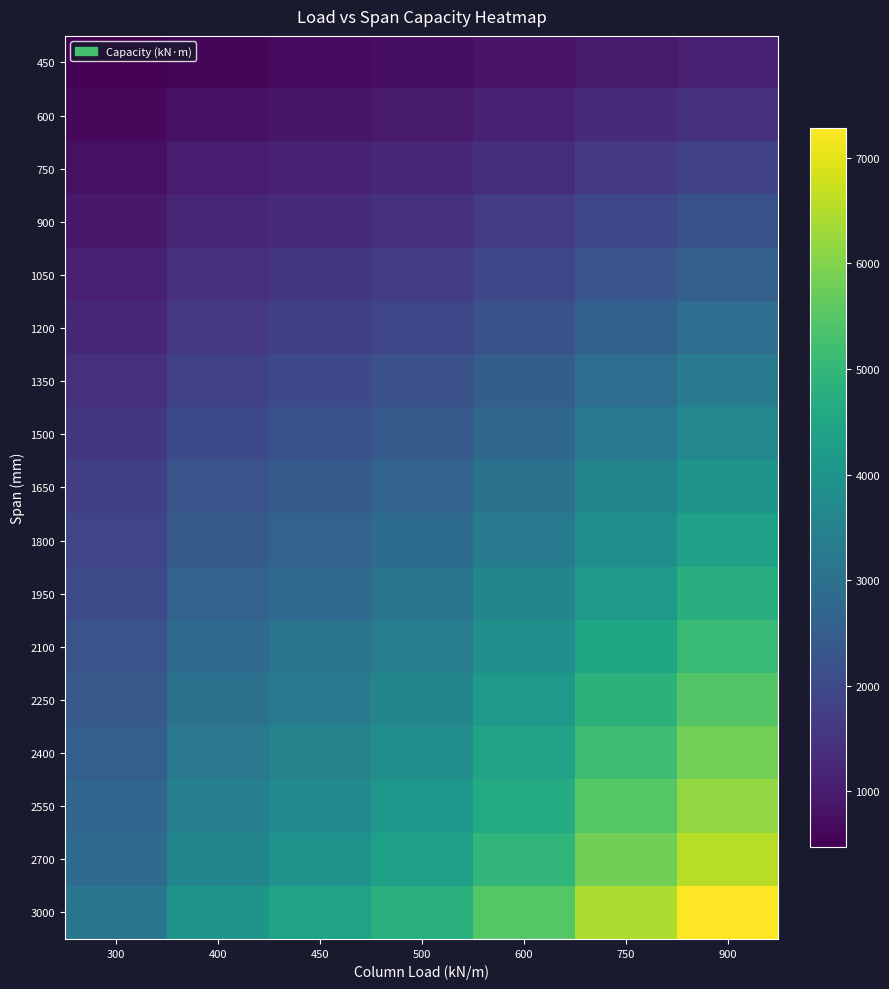

Reading left to right, list all the values displayed in this chart.

450: 300=474	400=601	450=661	500=718	600=824	750=968	900=1092
600: 300=632	400=802	450=881	500=957	600=1099	750=1290	900=1456
750: 300=790	400=1002	450=1101	500=1196	600=1374	750=1613	900=1820
900: 300=948	400=1202	450=1321	500=1436	600=1649	750=1935	900=2184
1050: 300=1106	400=1403	450=1541	500=1675	600=1924	750=2258	900=2548
1200: 300=1264	400=1603	450=1762	500=1914	600=2198	750=2580	900=2912
1350: 300=1422	400=1804	450=1982	500=2153	600=2473	750=2903	900=3276
1500: 300=1580	400=2004	450=2202	500=2393	600=2748	750=3225	900=3641
1650: 300=1737	400=2204	450=2422	500=2632	600=3023	750=3548	900=4005
1800: 300=1895	400=2405	450=2642	500=2871	600=3298	750=3870	900=4369
1950: 300=2053	400=2605	450=2863	500=3110	600=3572	750=4193	900=4733
2100: 300=2211	400=2806	450=3083	500=3350	600=3847	750=4515	900=5097
2250: 300=2369	400=3006	450=3303	500=3589	600=4122	750=4838	900=5461
2400: 300=2527	400=3206	450=3523	500=3828	600=4397	750=5160	900=5825
2550: 300=2685	400=3407	450=3743	500=4067	600=4672	750=5483	900=6189
2700: 300=2843	400=3607	450=3964	500=4307	600=4946	750=5805	900=6553
3000: 300=3159	400=4008	450=4404	500=4785	600=5496	750=6450	900=7281